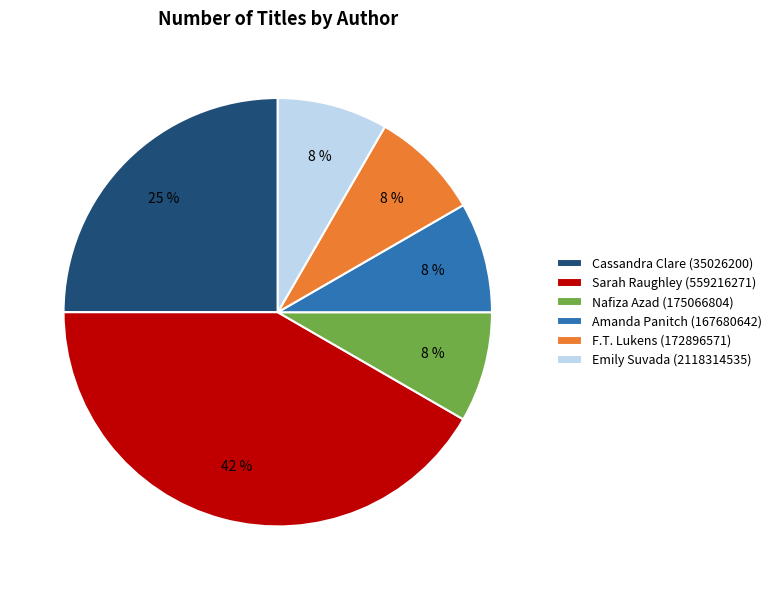

Combined, do Amanda Panitch (167680642) and F.T. Lukens (172896571) account for over 50%?

No